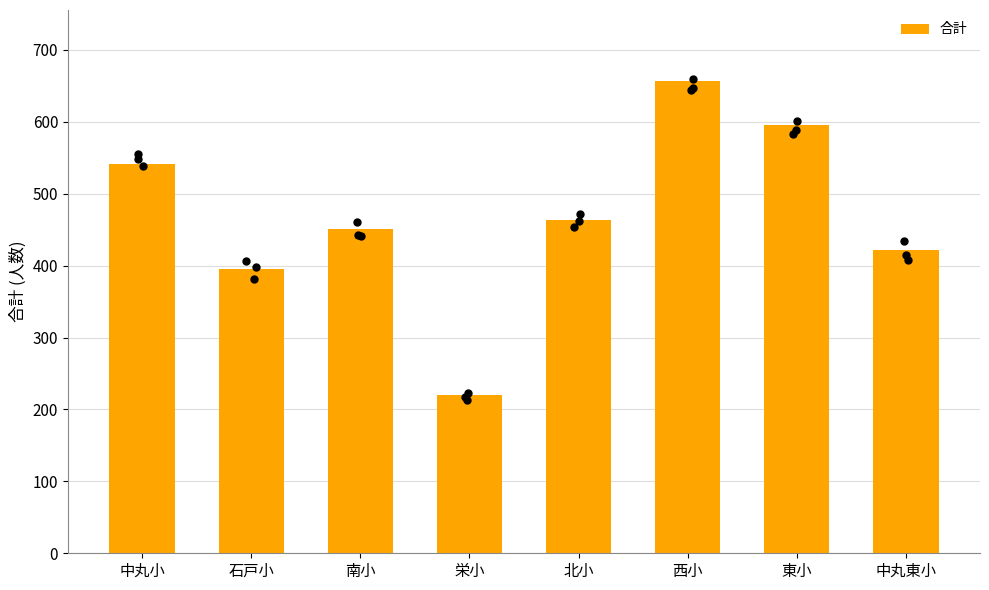

Approximately how many times larger is the value at 南小 compared to 東小?

0.8